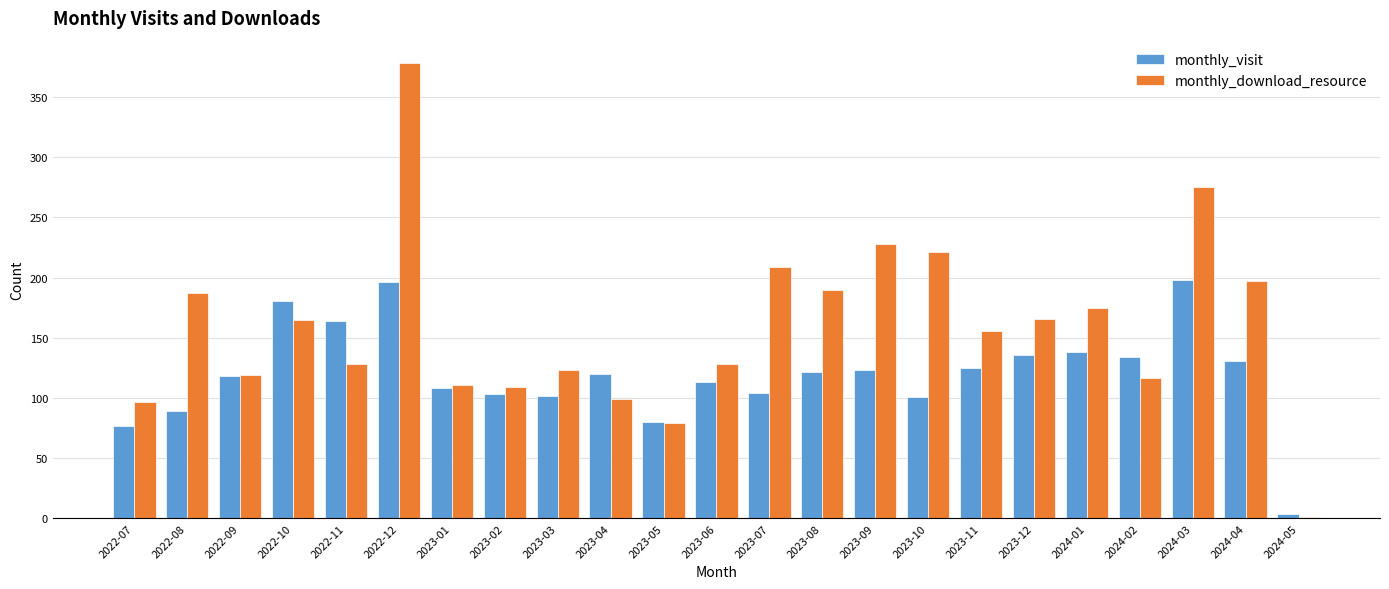

What is the maximum value for monthly_download_resource?

378